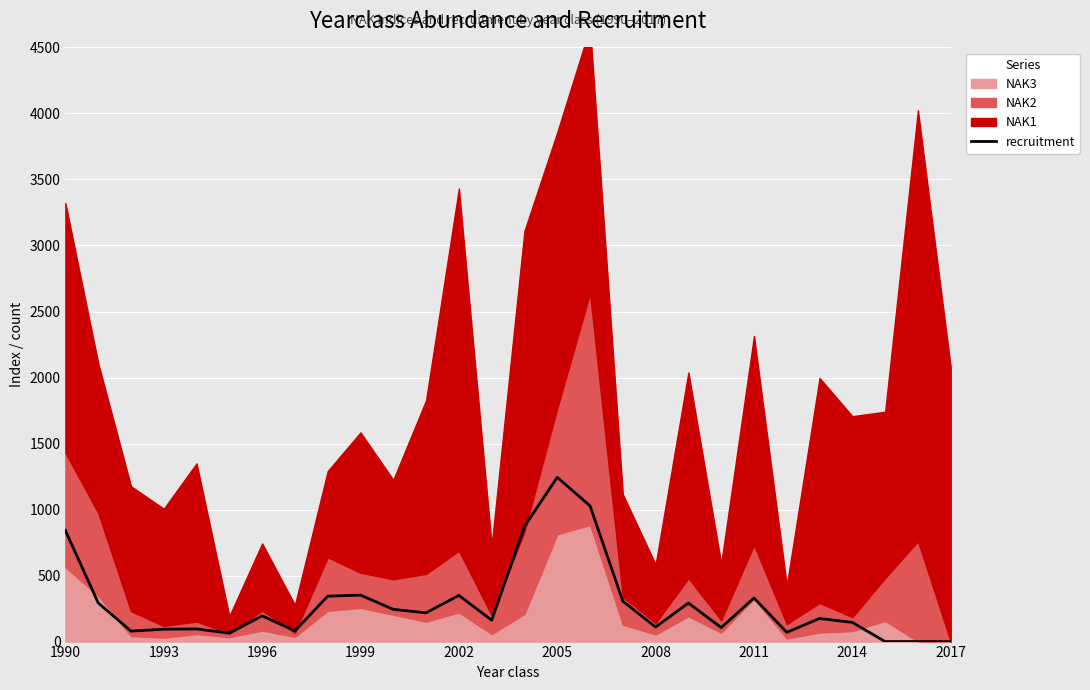

How many points are lower than both their immediate neighbors (excluding endpoints)?

8